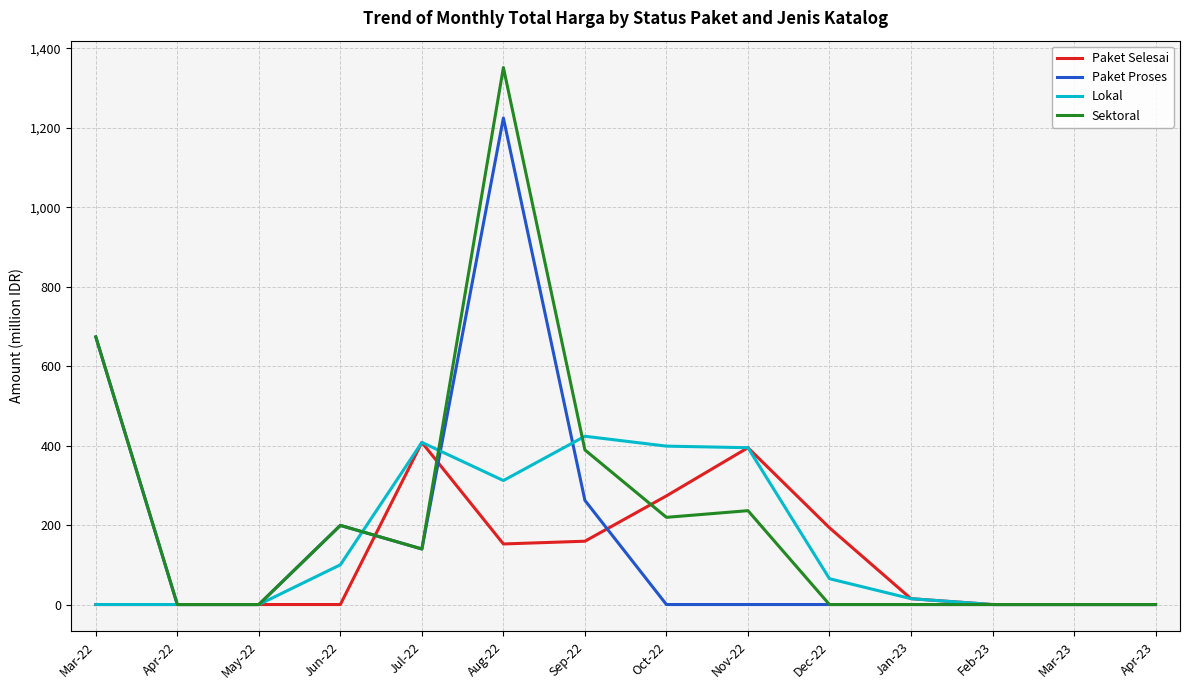

At which label does Sektoral reach its peak?

Aug-22